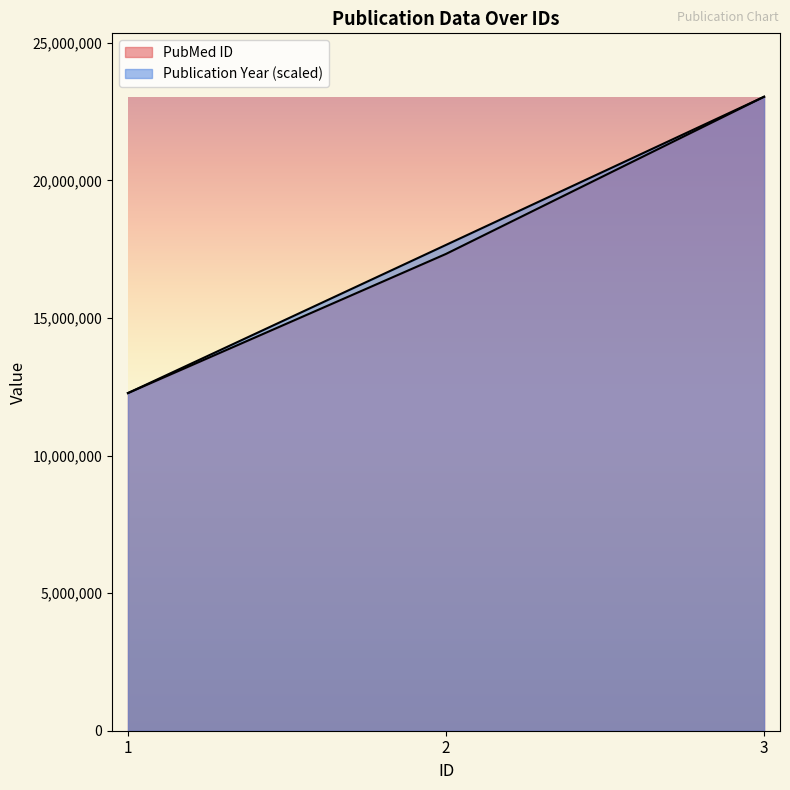

Which series changed the most between 1 and 3?

PubMed ID